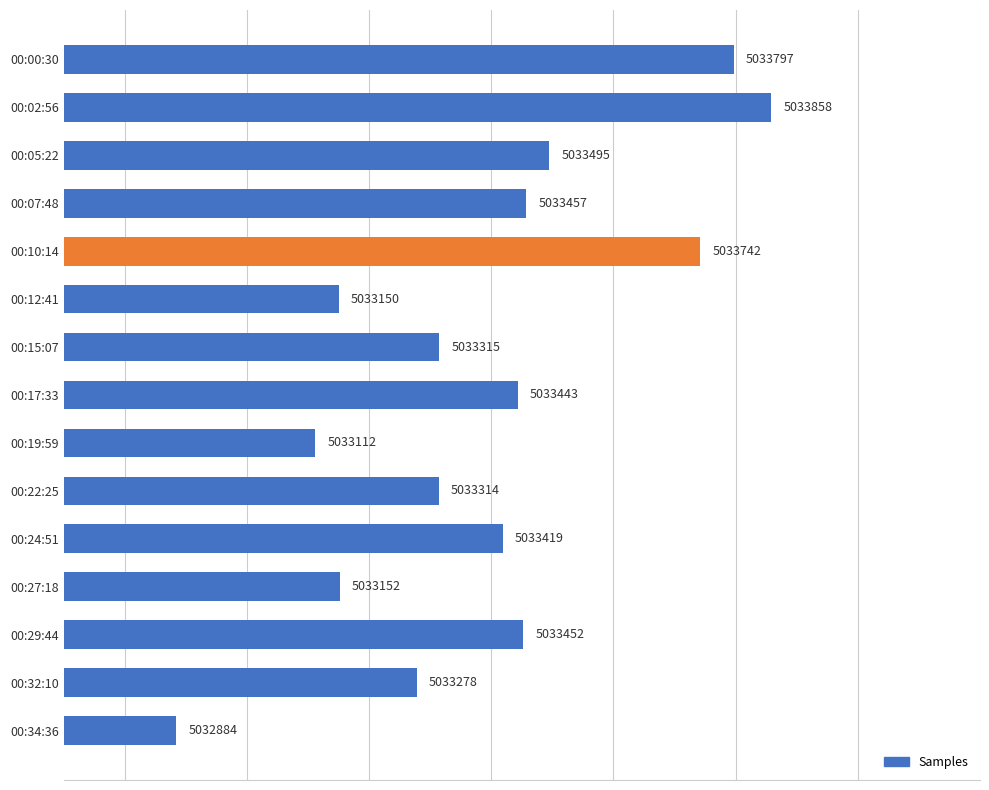

Where is the data nearest to the value 5033371?

00:24:51